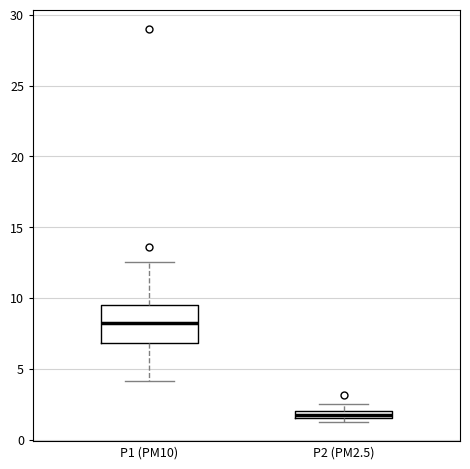

Which box's median line is the highest?

P1 (PM10)